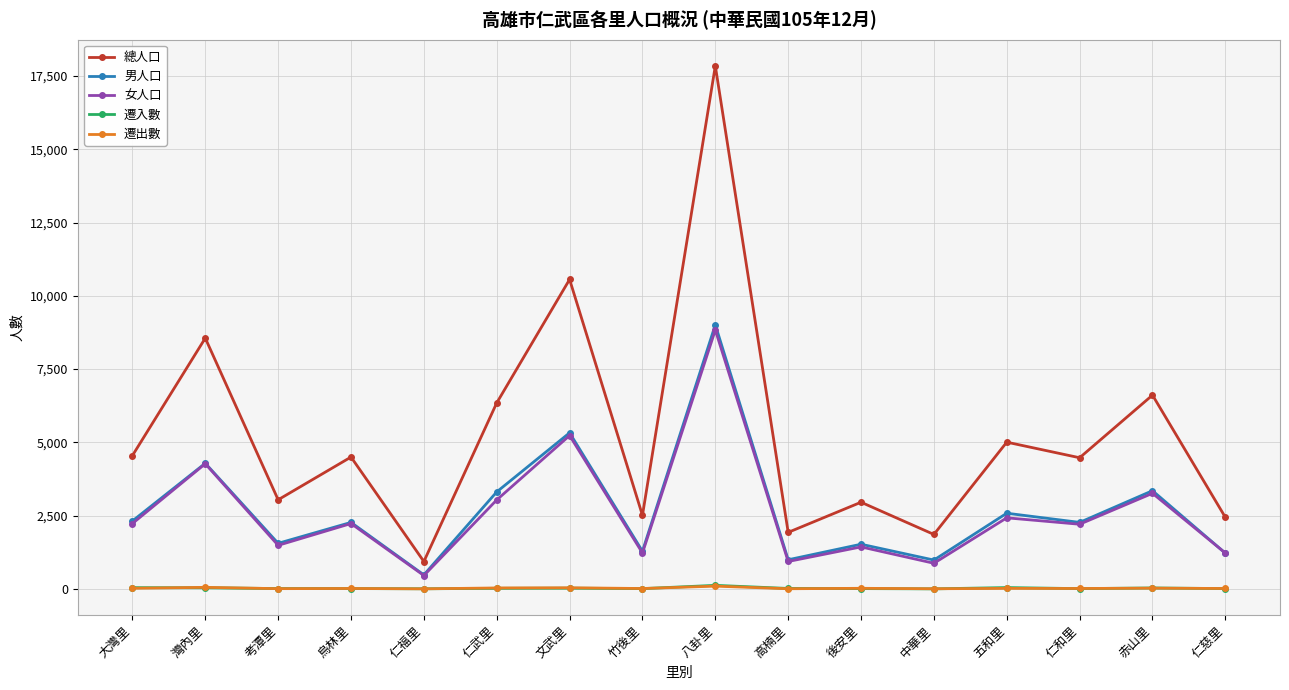

True or false: 總人口 has more than 0 points higher than both neighbors.

True